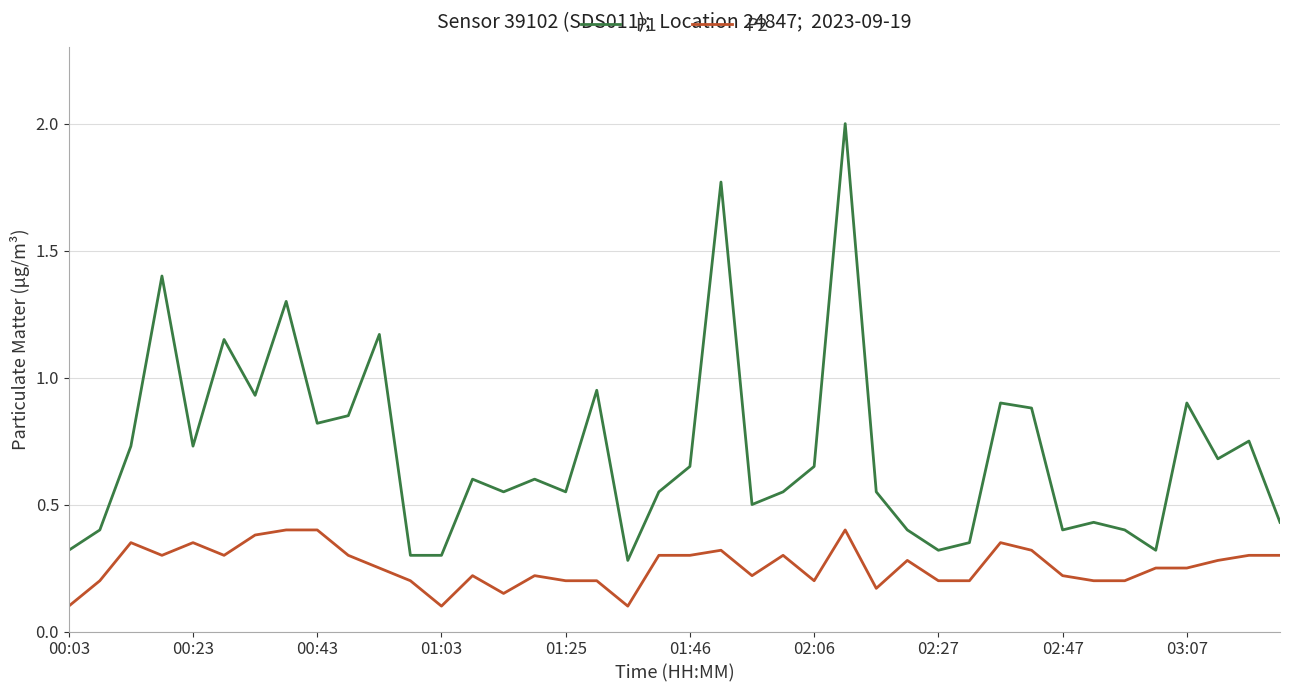

True or false: P2 and P1 cross at least once.

False